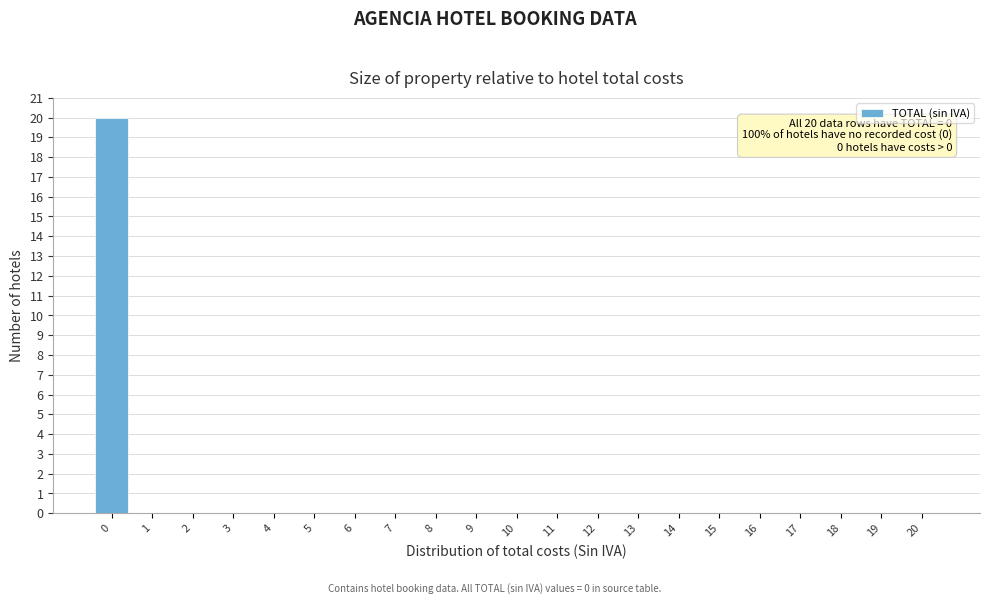

Reading right to left, extract all data points from this chart.

20=0	19=0	18=0	17=0	16=0	15=0	14=0	13=0	12=0	11=0	10=0	9=0	8=0	7=0	6=0	5=0	4=0	3=0	2=0	1=0	0=20